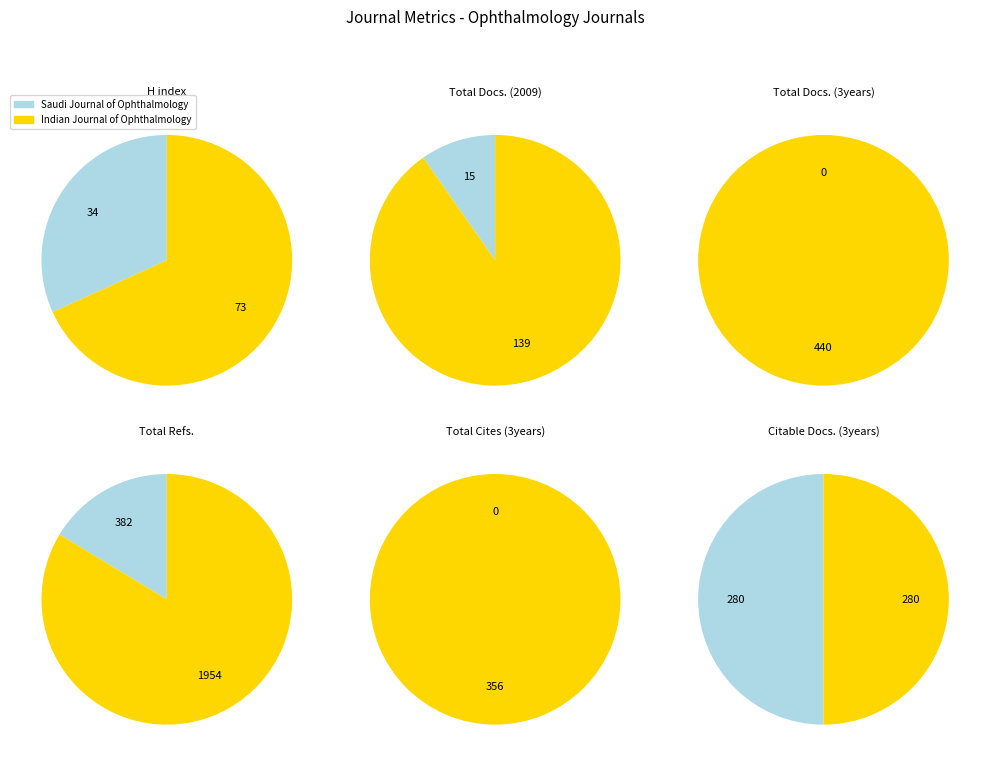

What percentage do Indian Journal of Ophthalmology and Saudi Journal of Ophthalmology together represent?

100.0%